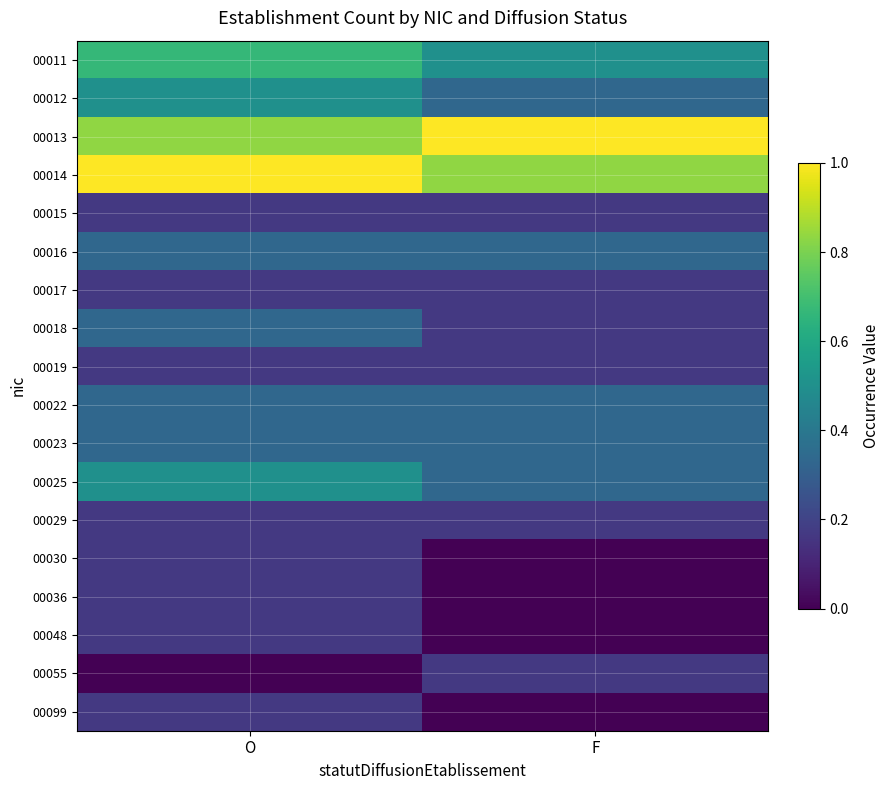

Reading left to right, what are all the values shown in this chart?

00011: O=0.7	F=0.5
00012: O=0.5	F=0.3
00013: O=0.8	F=1.0
00014: O=1.0	F=0.8
00015: O=0.2	F=0.2
00016: O=0.3	F=0.3
00017: O=0.2	F=0.2
00018: O=0.3	F=0.2
00019: O=0.2	F=0.2
00022: O=0.3	F=0.3
00023: O=0.3	F=0.3
00025: O=0.5	F=0.3
00029: O=0.2	F=0.2
00030: O=0.2	F=0.0
00036: O=0.2	F=0.0
00048: O=0.2	F=0.0
00055: O=0.0	F=0.2
00099: O=0.2	F=0.0